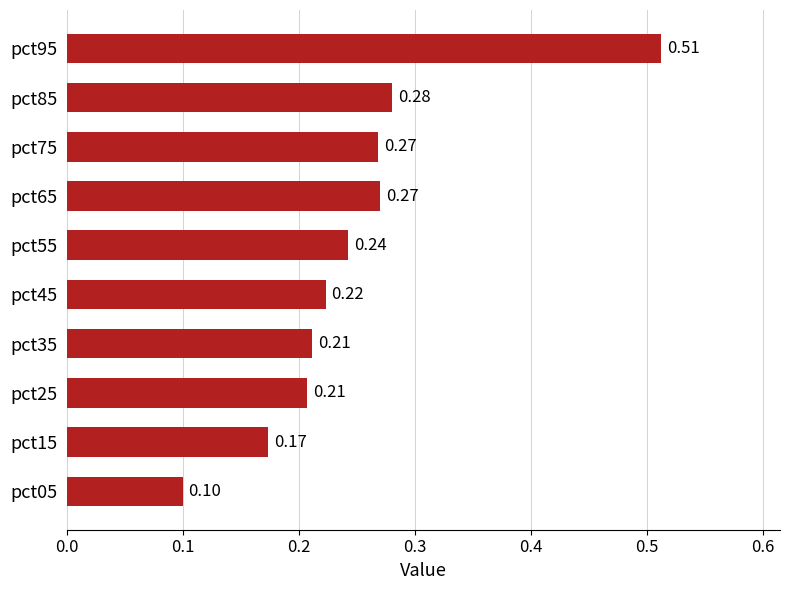

What is the difference between the maximum and minimum values?

0.4